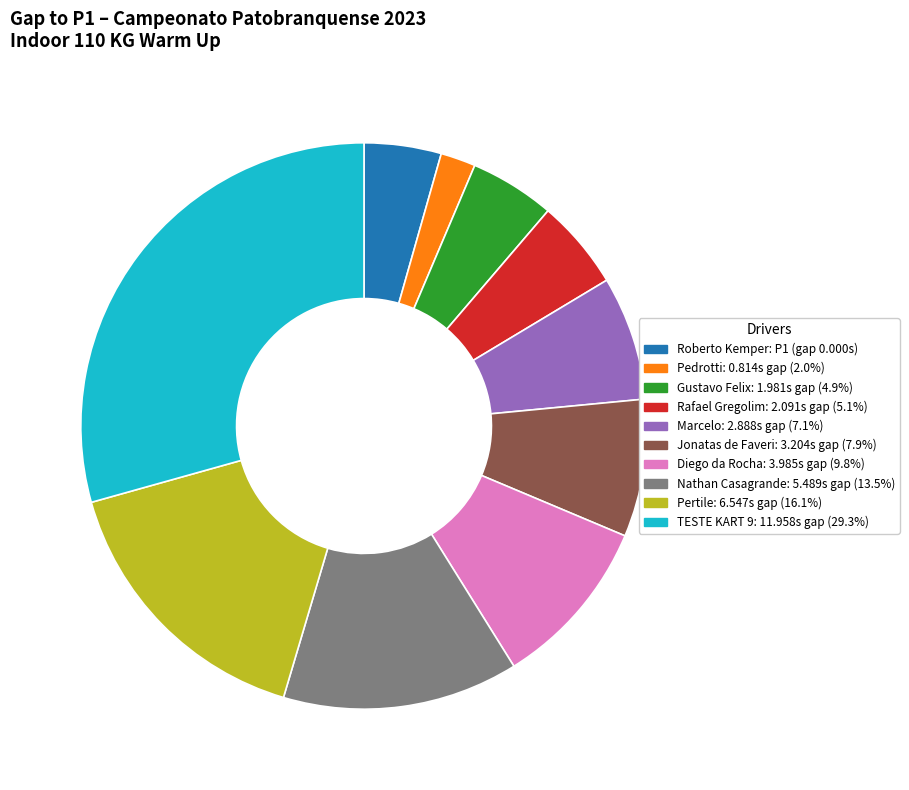

What is the largest slice in the pie chart?

TESTE KART 9